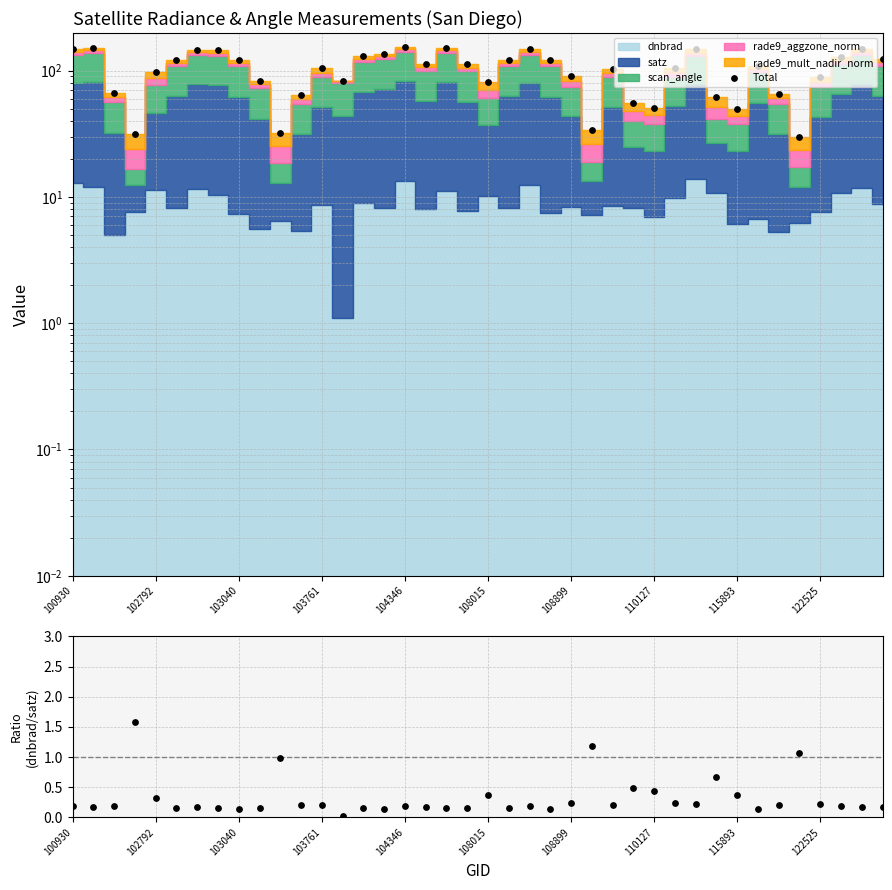

Which series reaches the minimum Y coordinate?

dnbrad/satz ratio